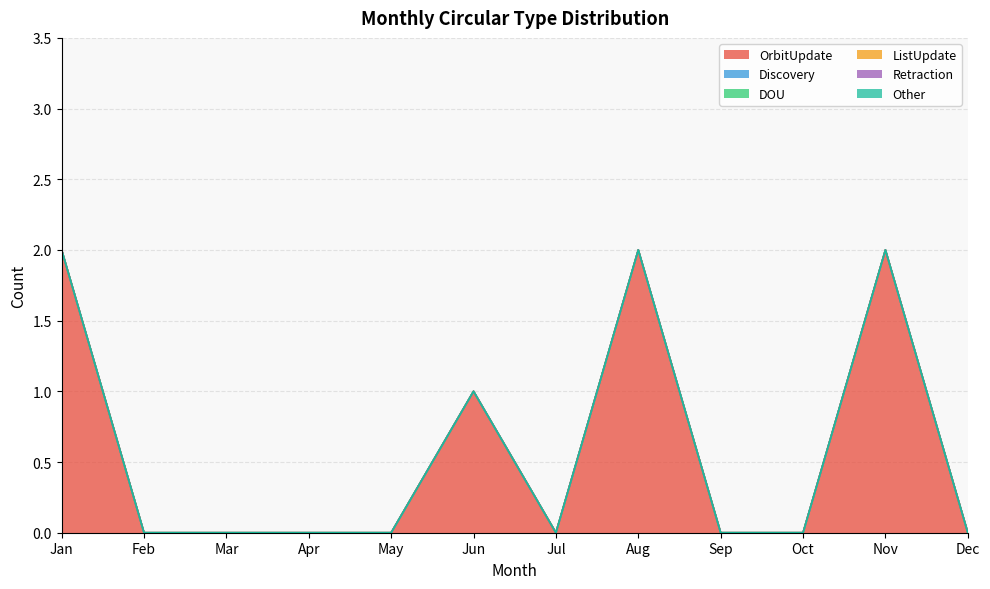

Where is OrbitUpdate nearest to the value 1?

Jun